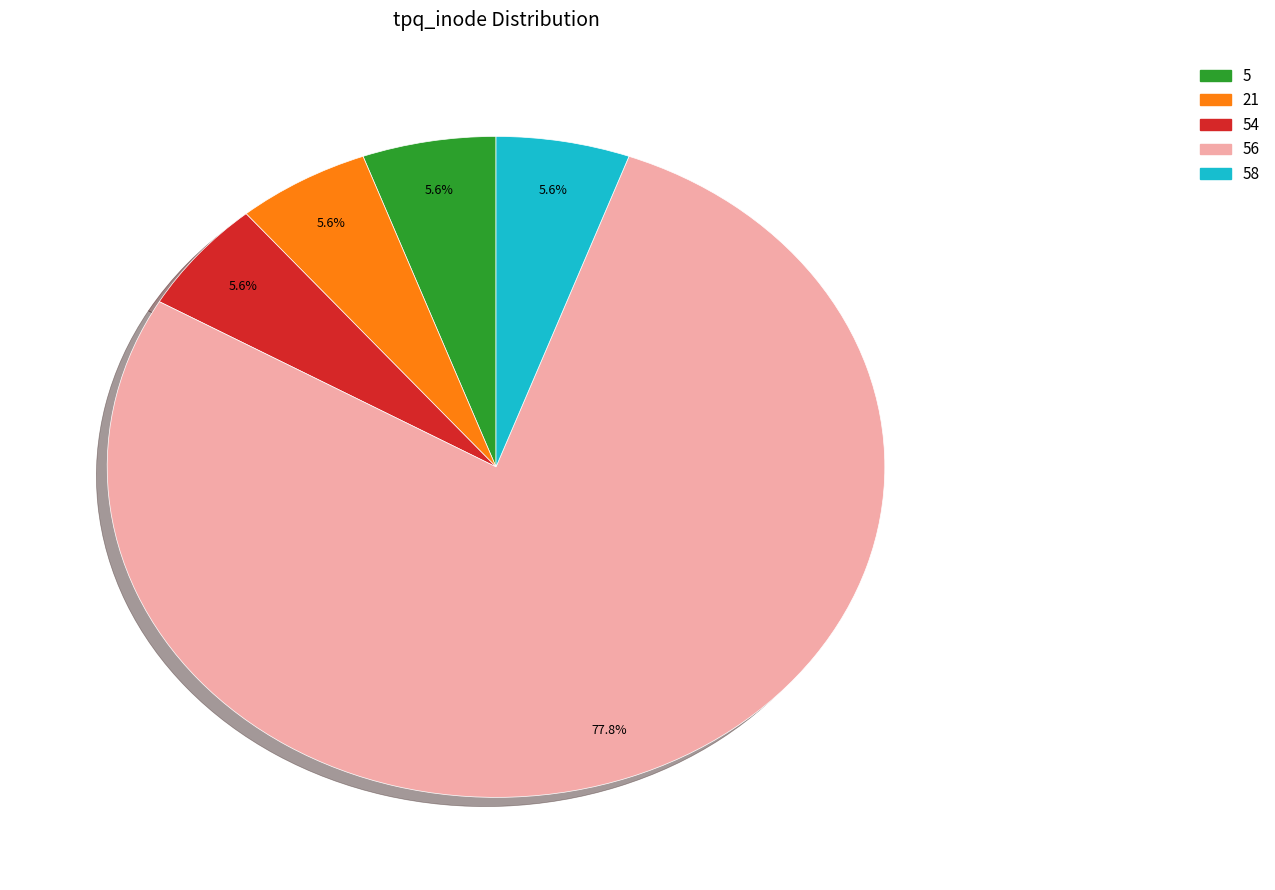

Does any single category account for the majority?

Yes